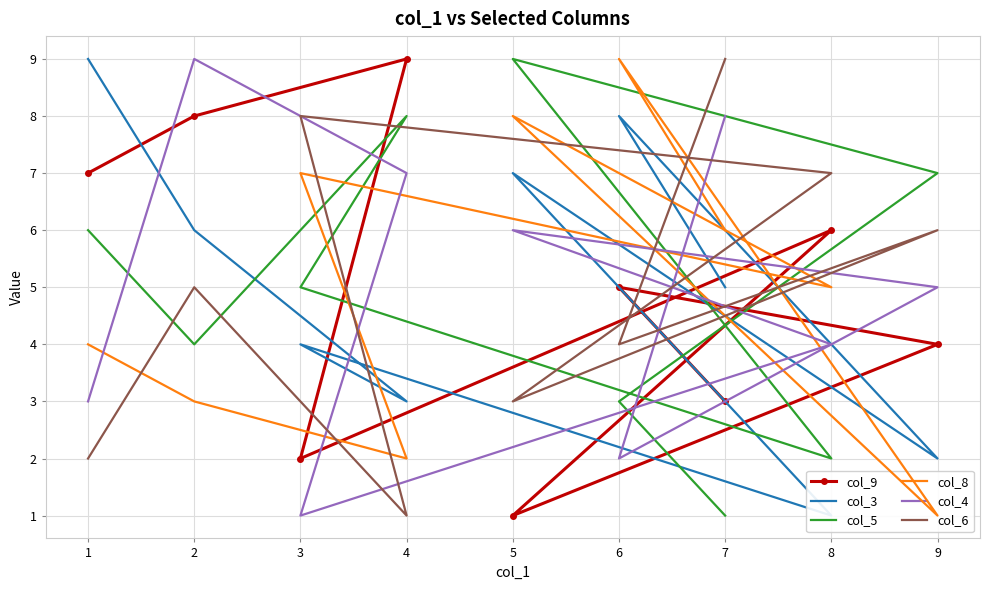

Is this an area chart (filled region under the line)?

No